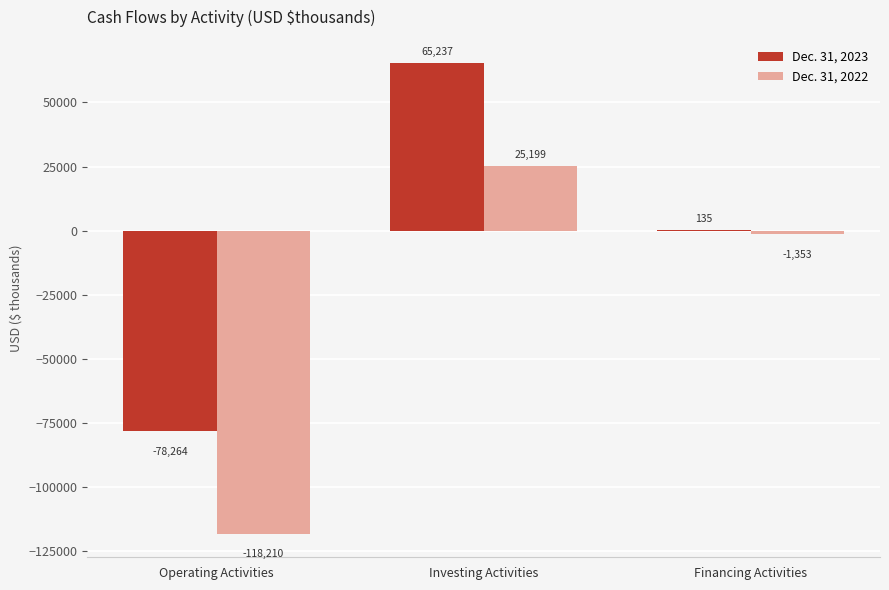

What is the maximum value for Dec. 31, 2022?

25199